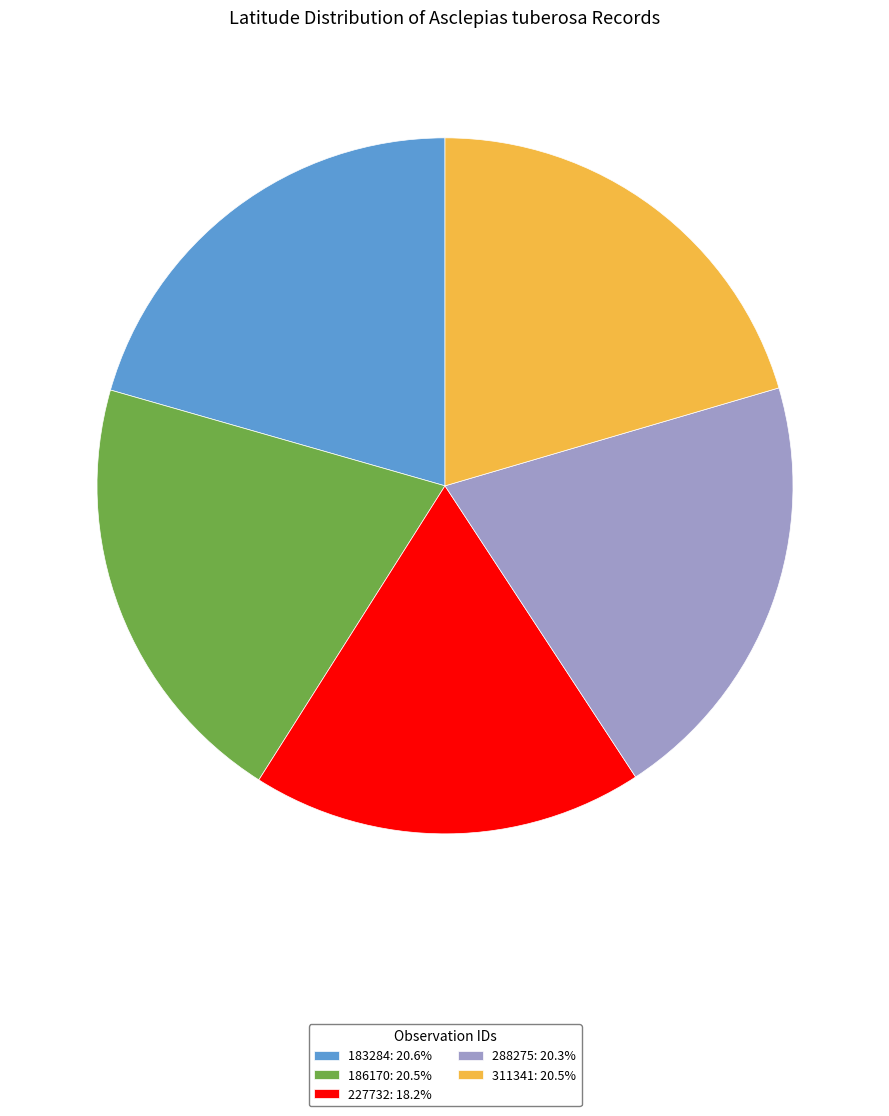

What is the ratio of the value at 288275: 20.3% to the value at 311341: 20.5%?

1.0